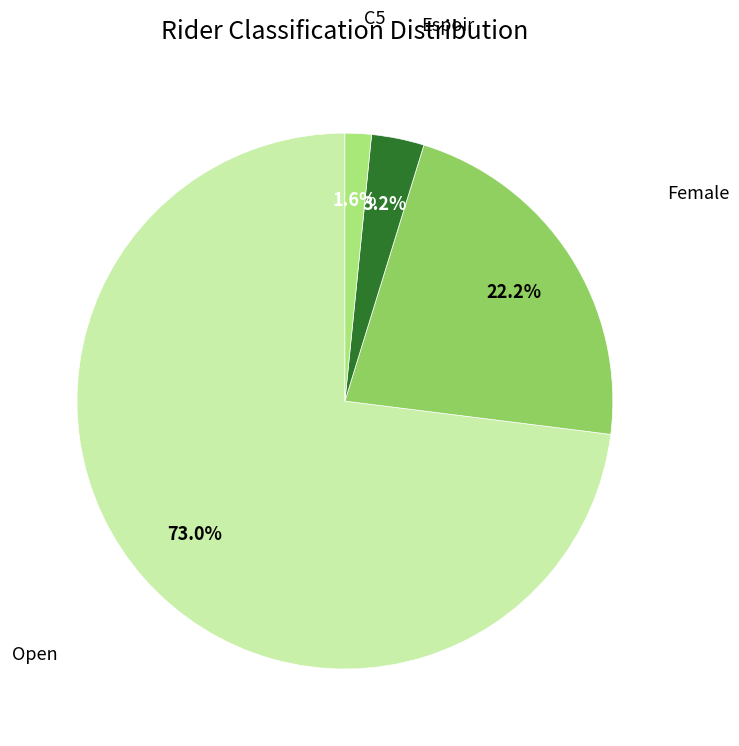

To the nearest percent, what is the difference between the largest and smallest slice percentages?

71%